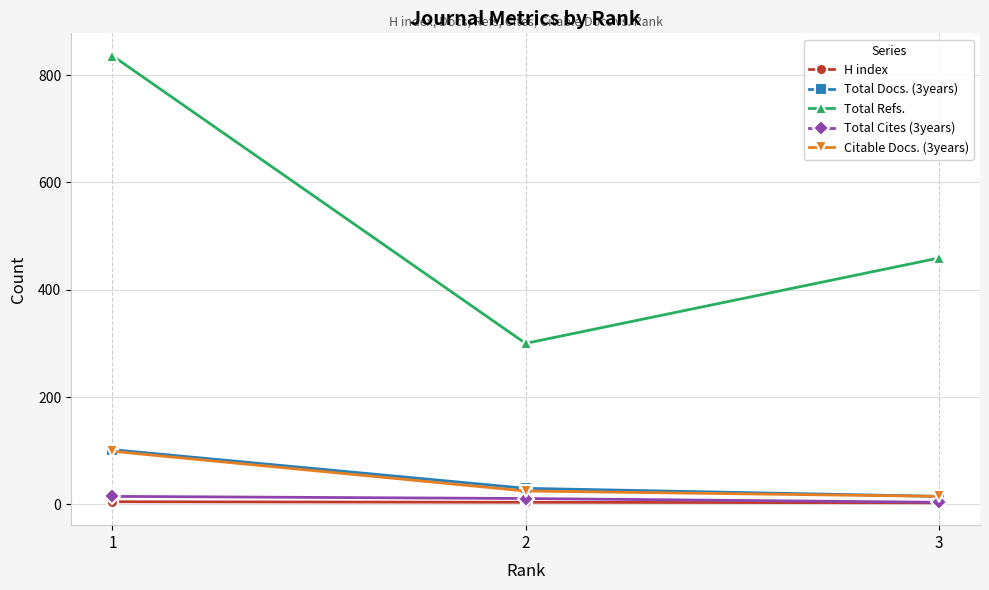

What is the approximate value of Total Cites (3years) at 2?

11